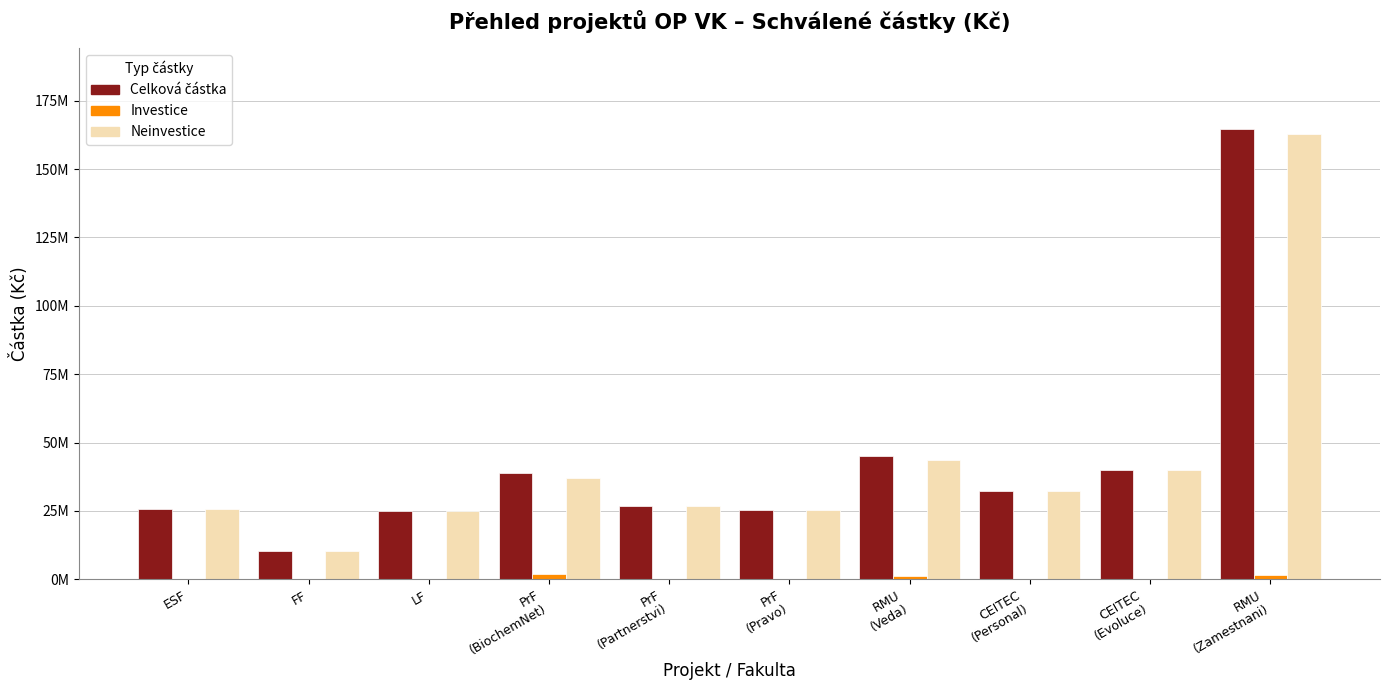

Reading left to right, what are all the values shown in this chart?

Celková částka: 25788996.2	10459889.6	25157440.0	38982829.0	26873000.5	25476489.5	45027711.0	32265425.0	39984247.0	164495635.0
Investice: 0.0	0.0	0.0	1885000.0	0.0	0.0	1280000.0	0.0	160000.0	1535000.0
Neinvestice: 25788996.2	10459859.6	25157440.0	37097829.0	26873000.5	25476489.5	43747711.0	32265425.0	39824247.0	162960635.0